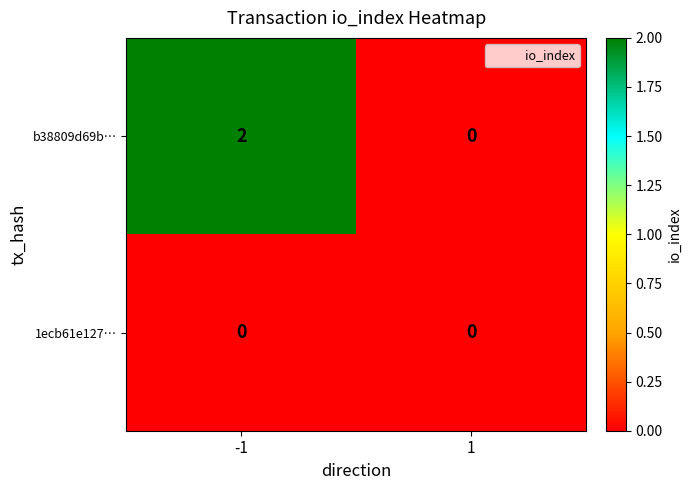

Which series has the largest range (max minus min)?

b38809d69b…